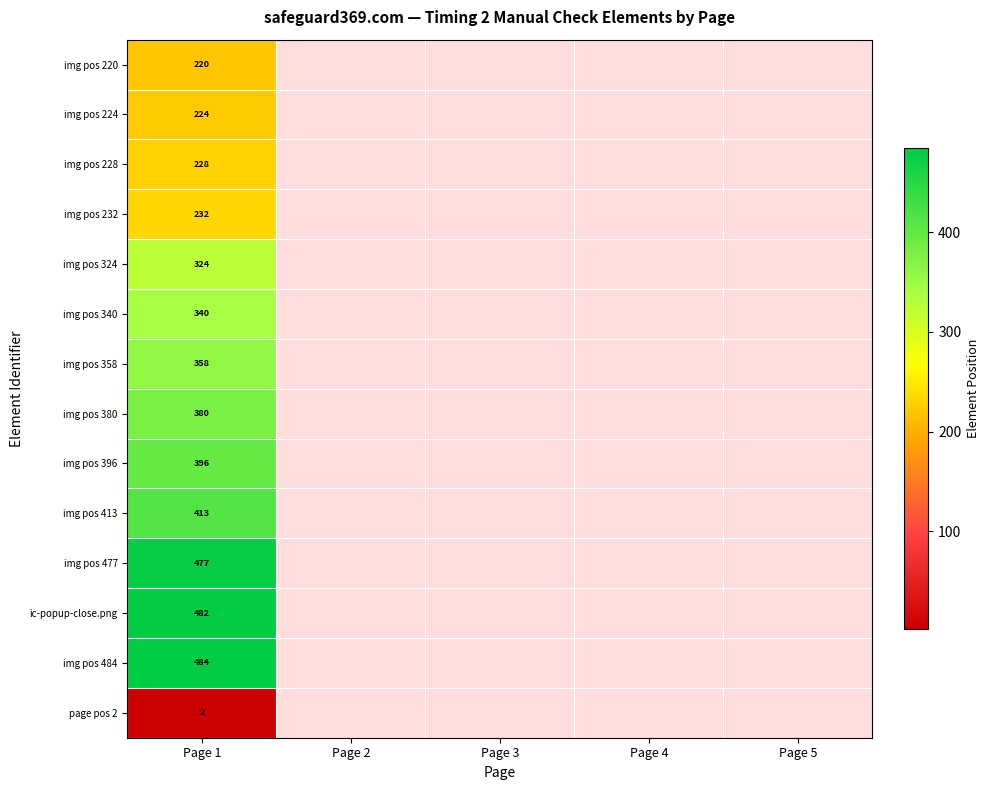

Is it true that img pos 340 equals 547 at Page 1?

False